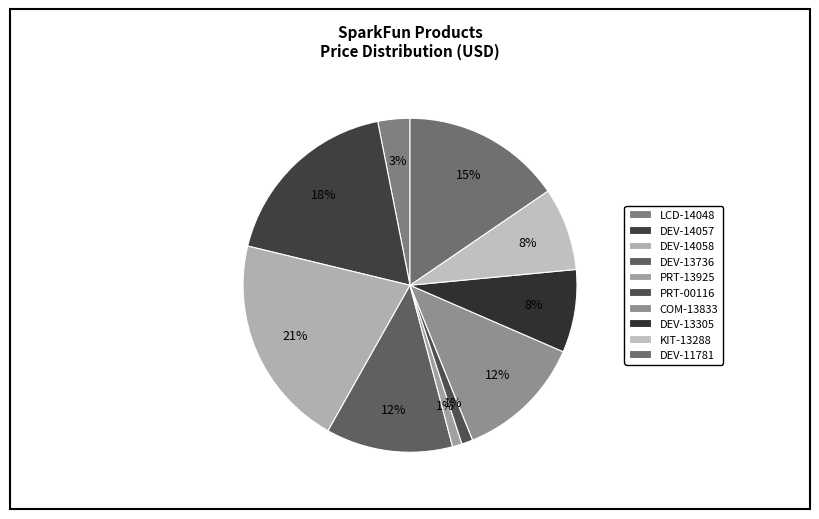

Do KIT-13288 and DEV-11781 together represent more than half of the pie?

No